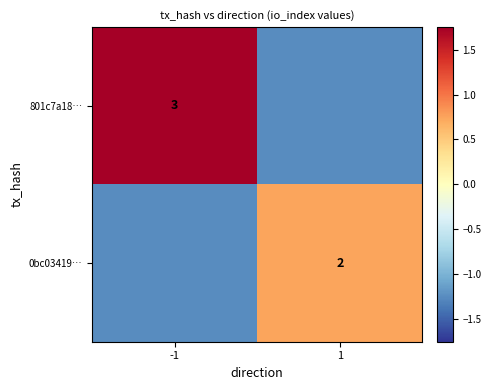

Is the value of 801c7a18… at -1 greater than the value of 0bc03419… at 1?

Yes